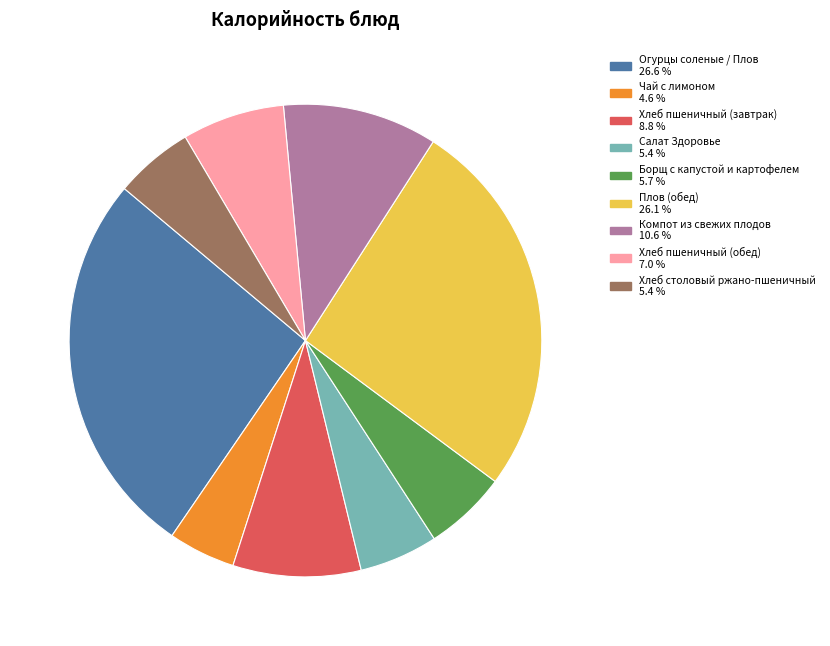

Approximately how many times larger is the value at Плов (обед) compared to Хлеб пшеничный (обед)?

3.7